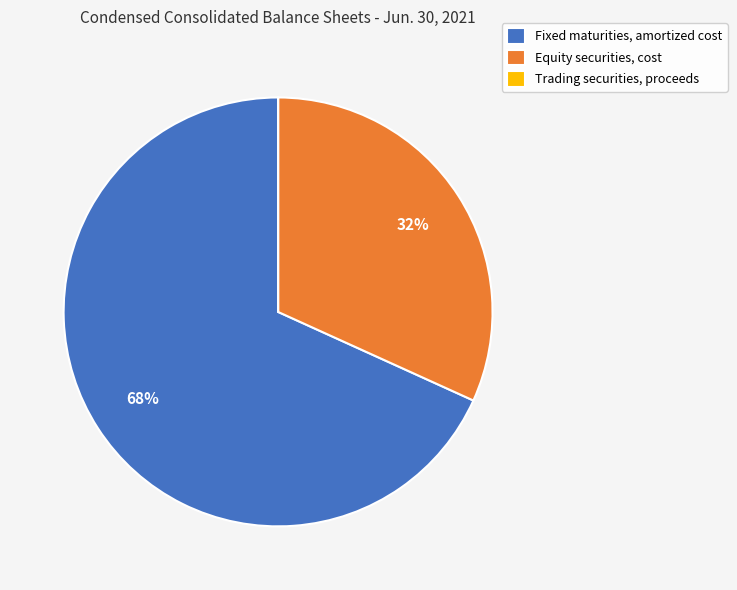

Which category has the biggest portion of the pie?

Fixed maturities, amortized cost